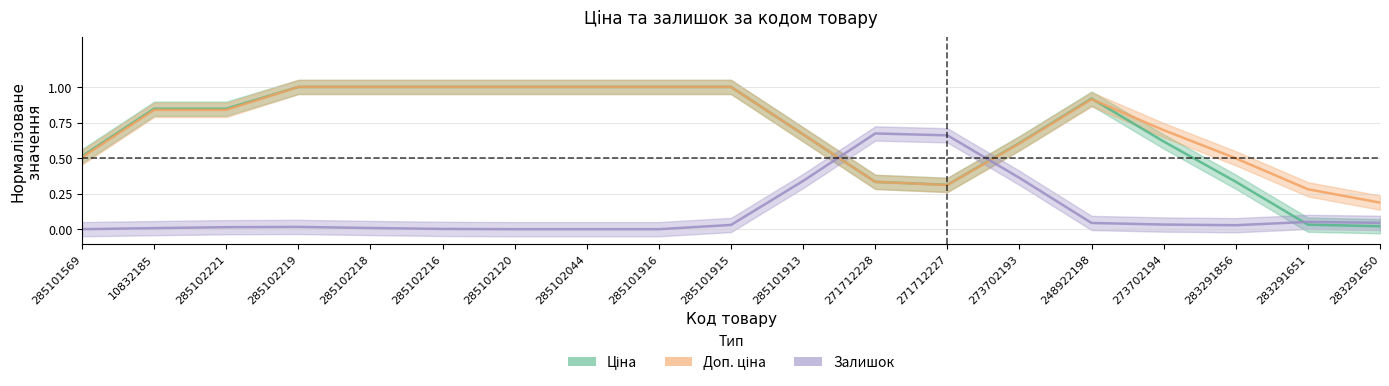

How many lines are shown in the chart?

3